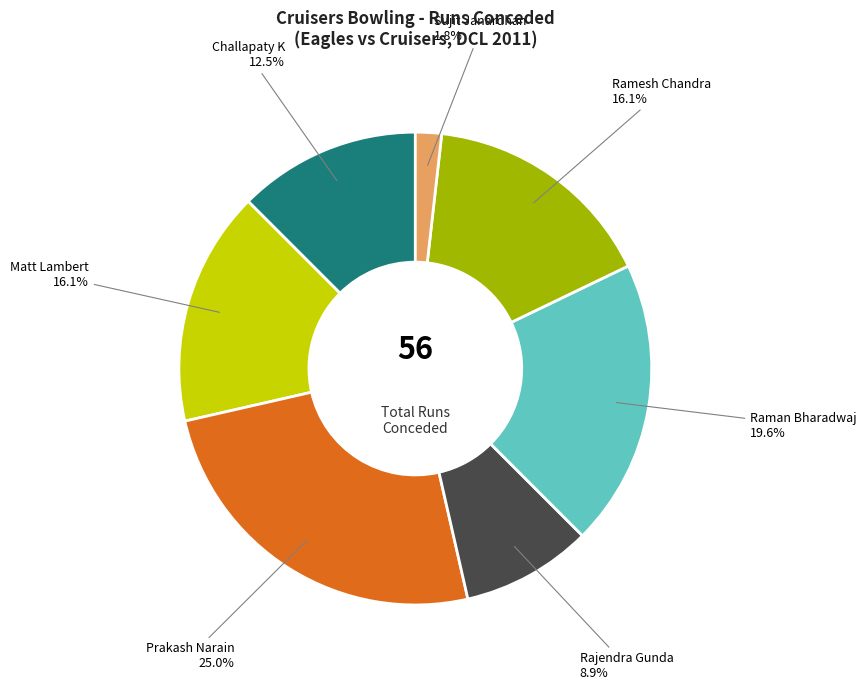

Does any single category account for the majority?

No